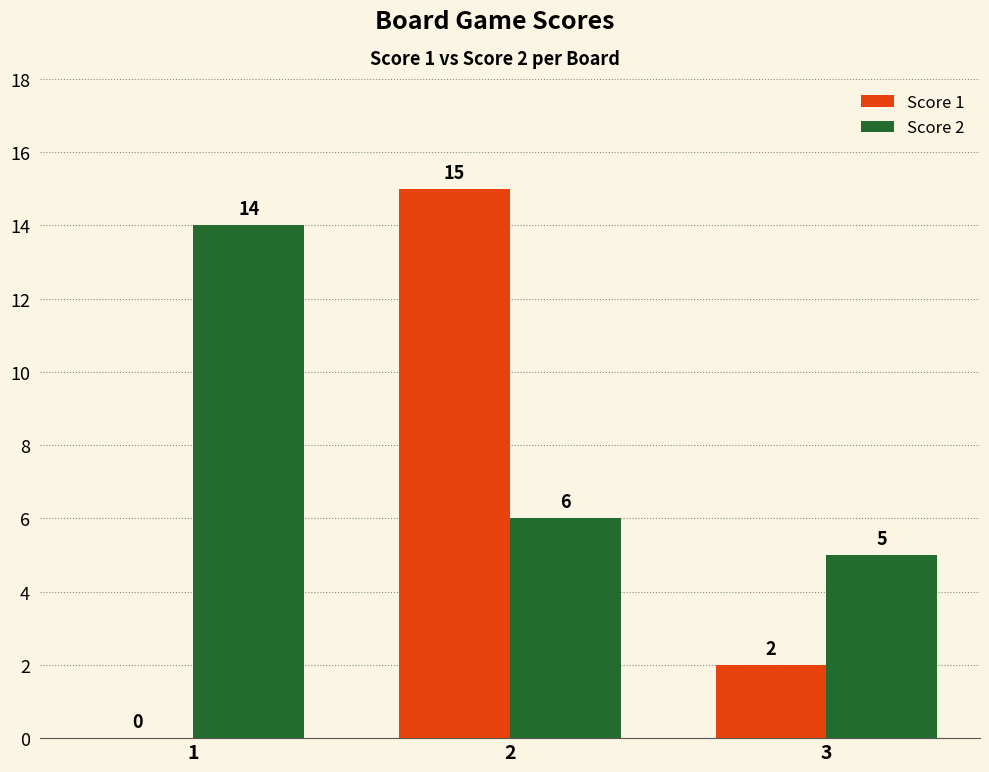

What is the approximate value of Score 2 at 3?

5